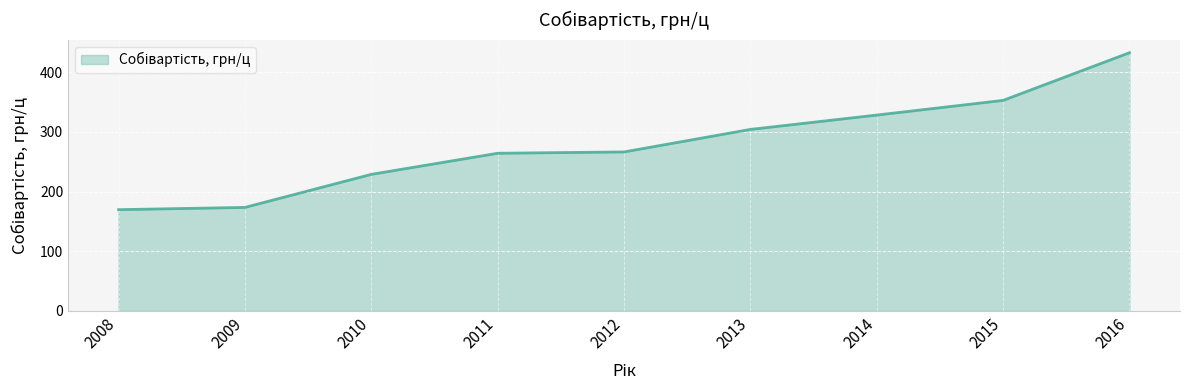

Which category has the highest value across all series?

2016